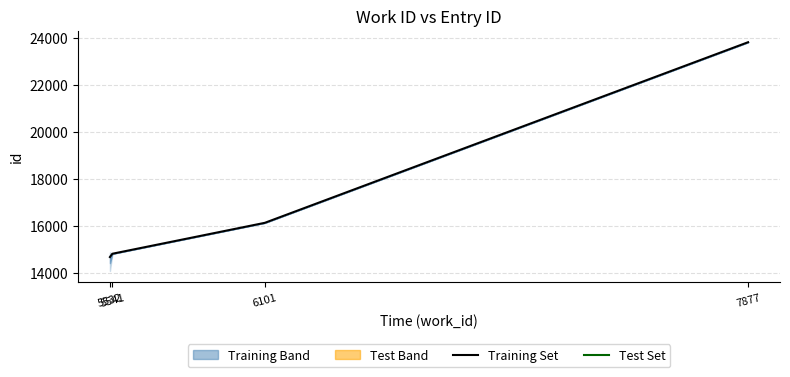

What is the greatest value displayed?

23819.5